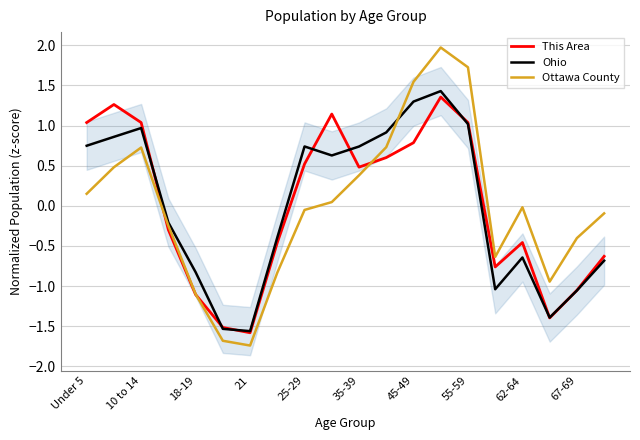

At how many categories does at least one series exceed 0?

10